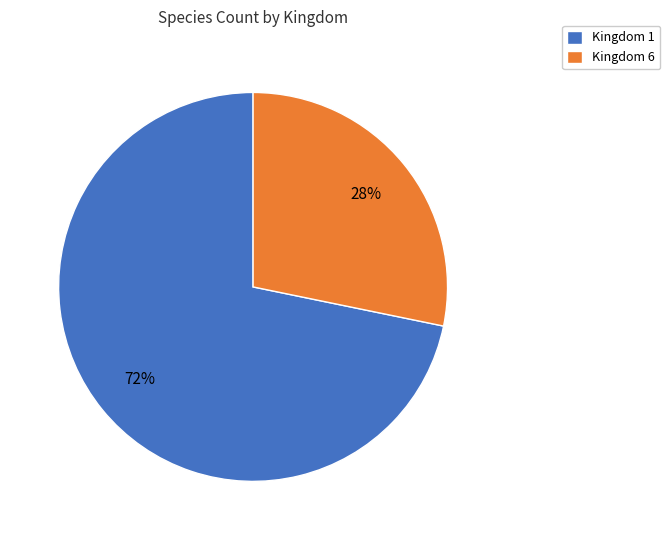

To the nearest percent, what is the combined percentage of Kingdom 6 and Kingdom 1?

100%